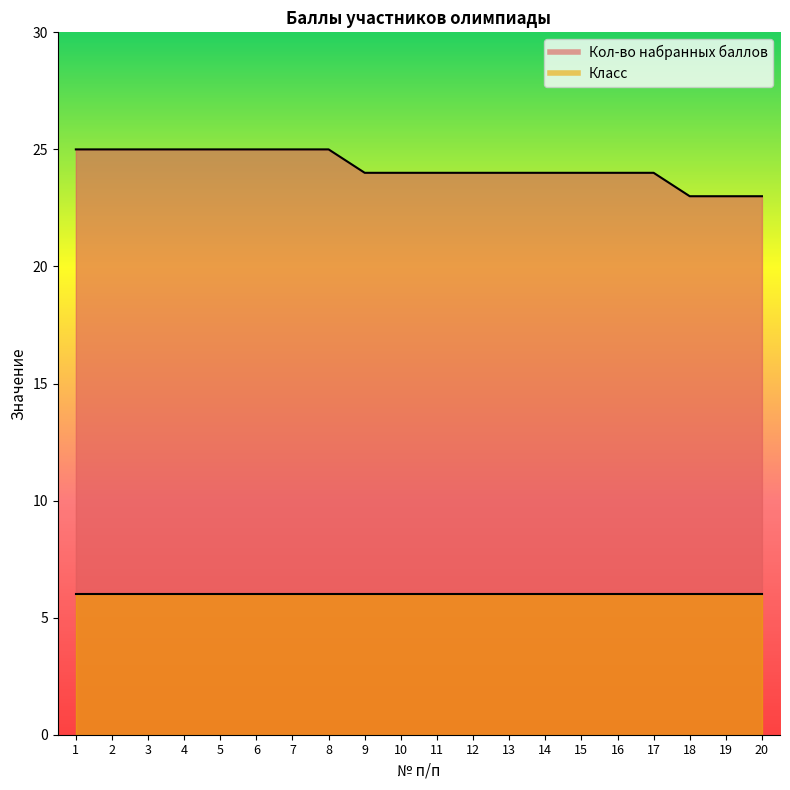

Which label corresponds to the smallest value in the chart?

18